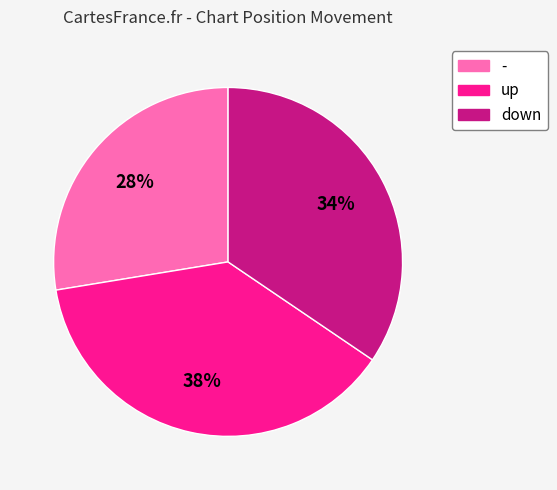

Which has a higher value, down or -?

down